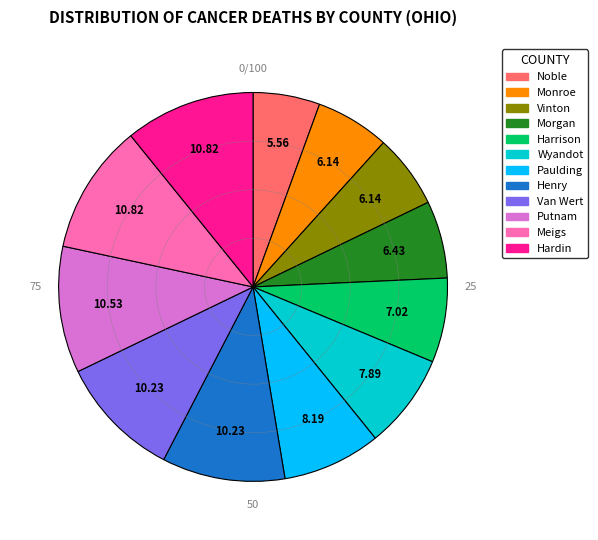

Does any single category account for the majority?

No